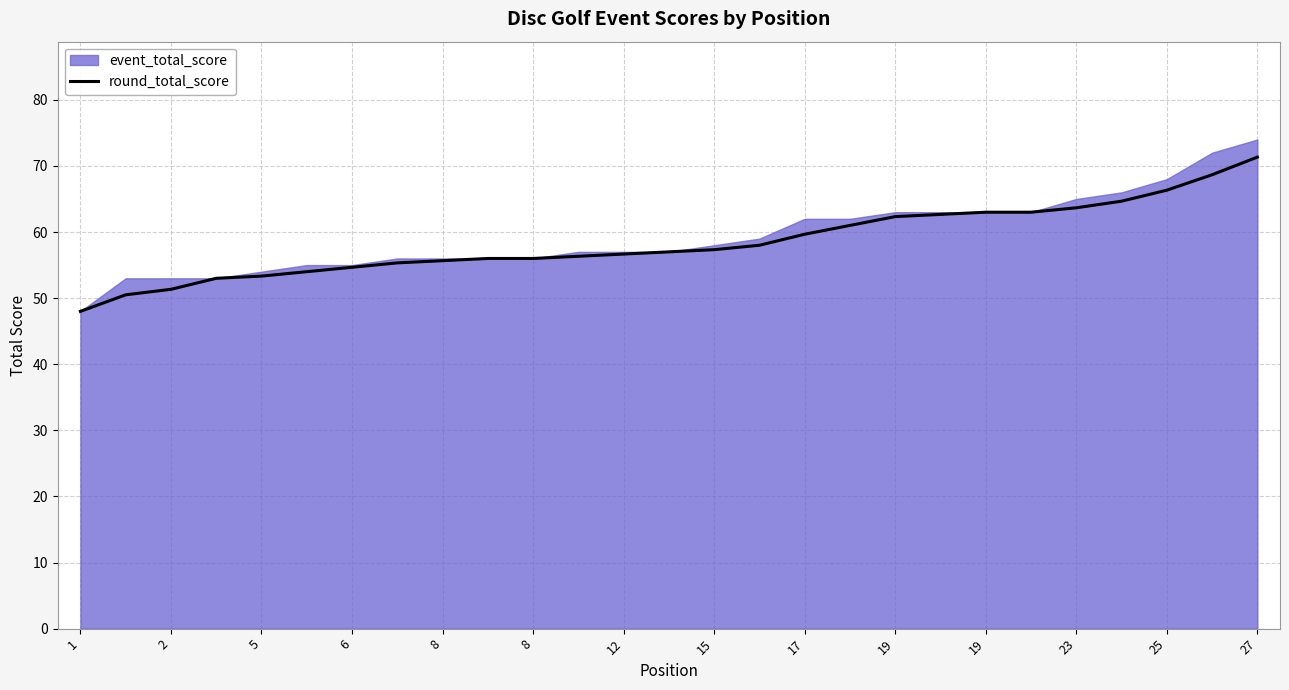

What is the minimum value shown in the chart?

48.0